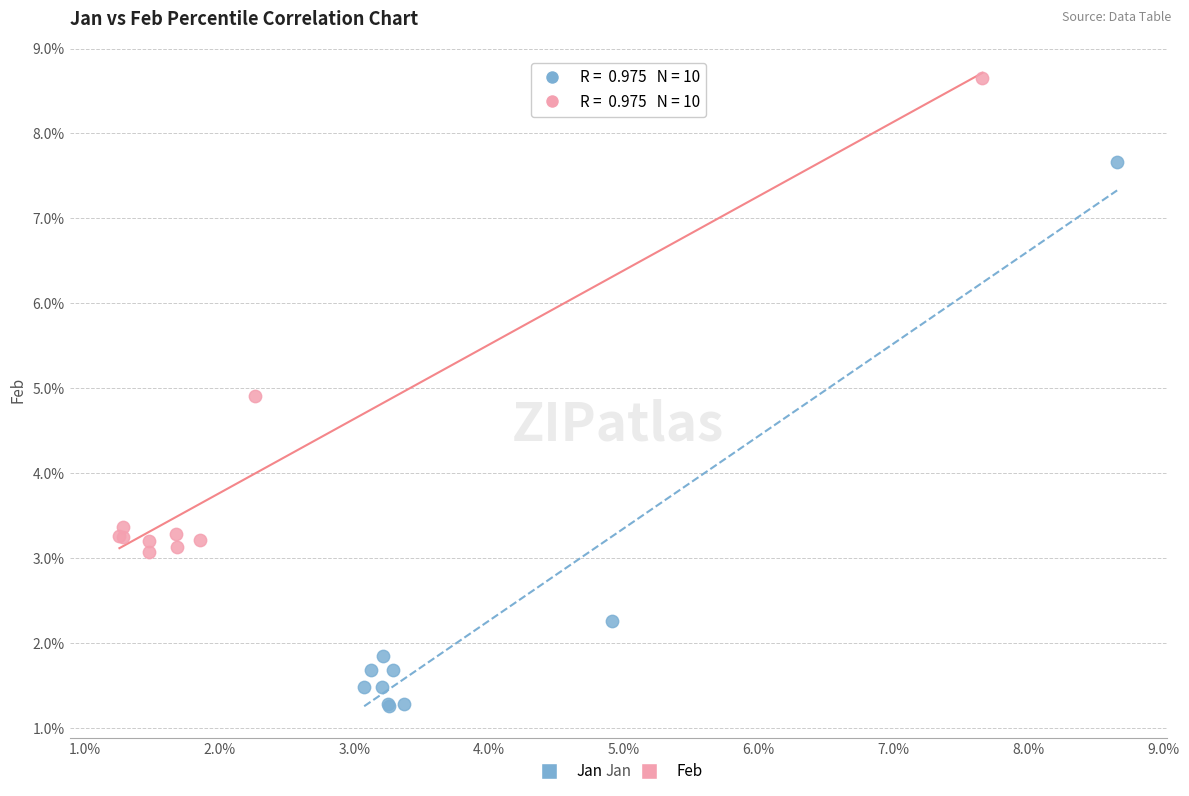

Which series contains the highest Y value?

Feb